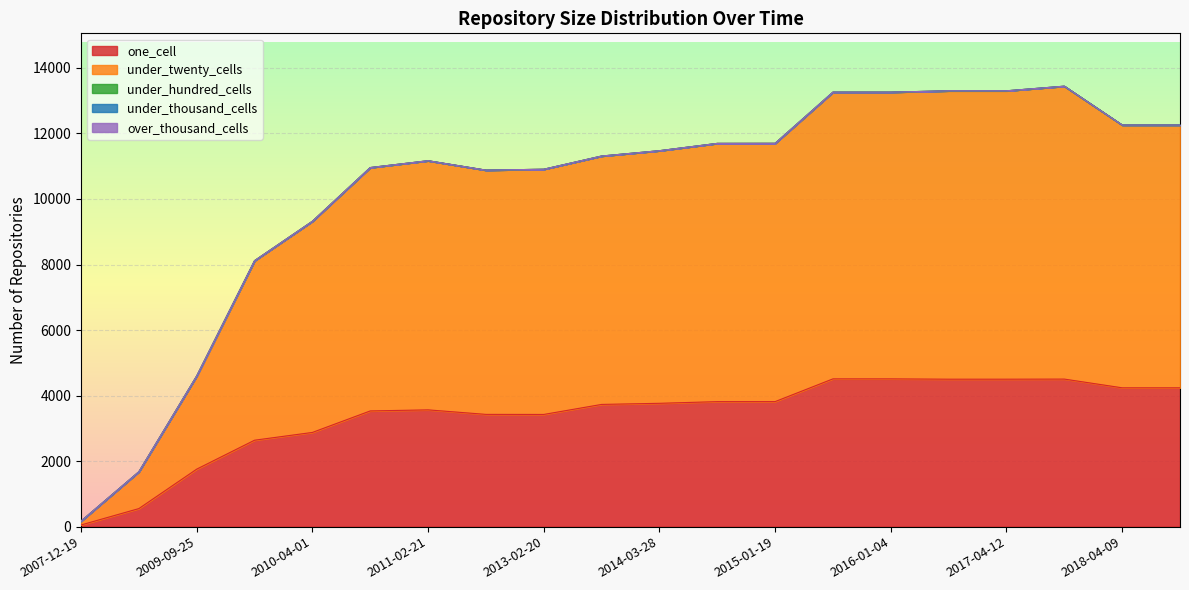

How many distinct data groups are displayed?

5